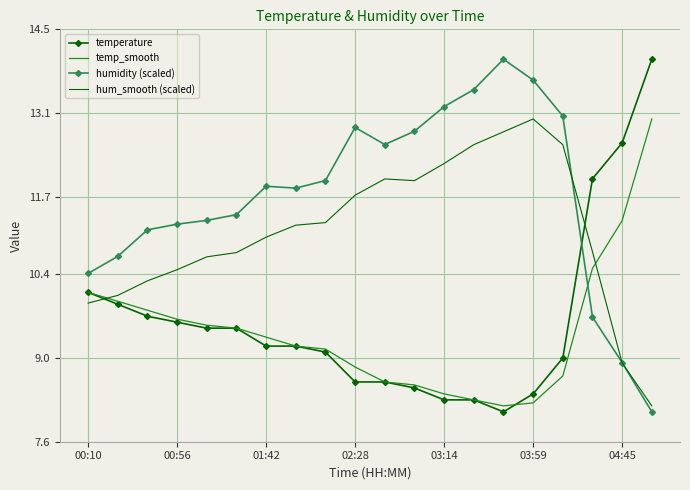

Which series has the largest total across all categories?

humidity (scaled)